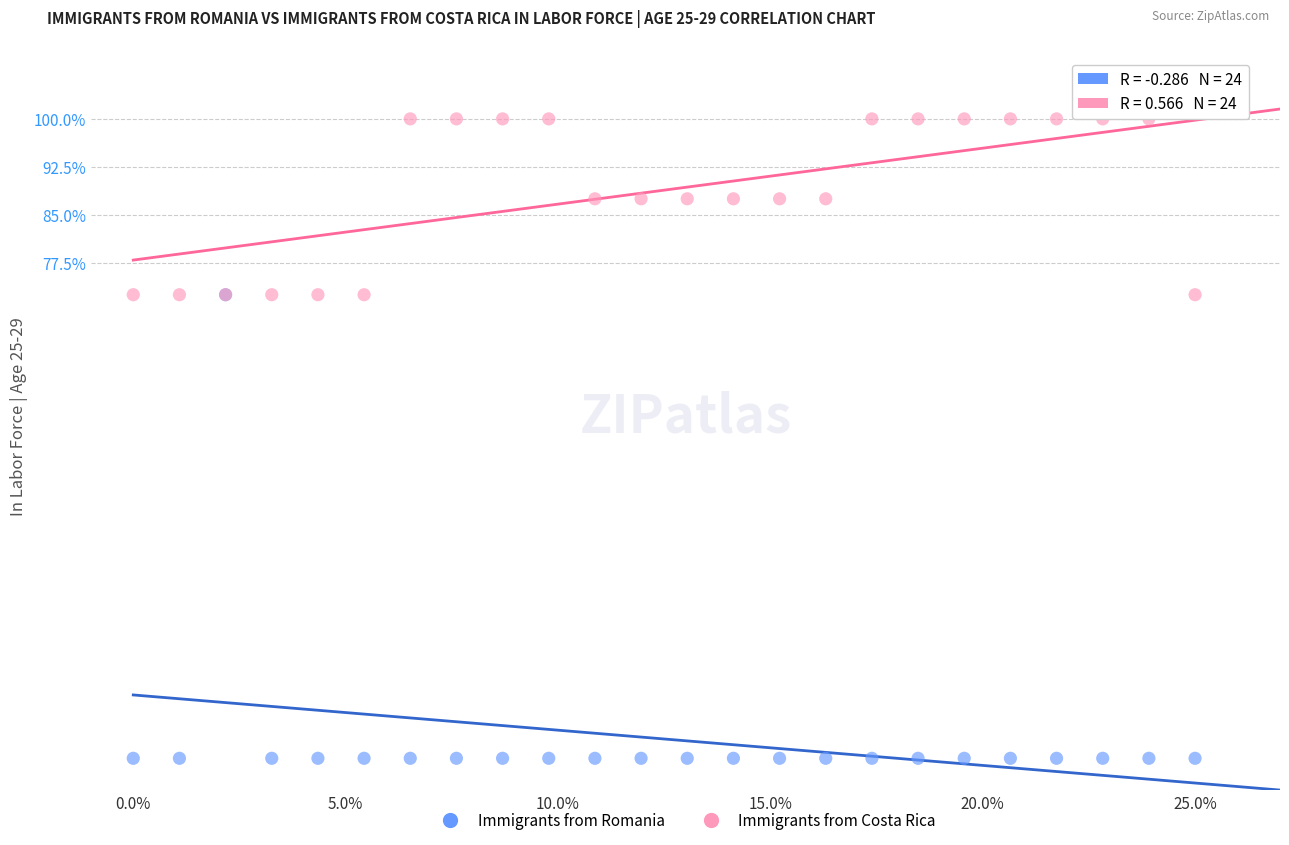

Which series contains the lowest Y value?

Immigrants from Romania